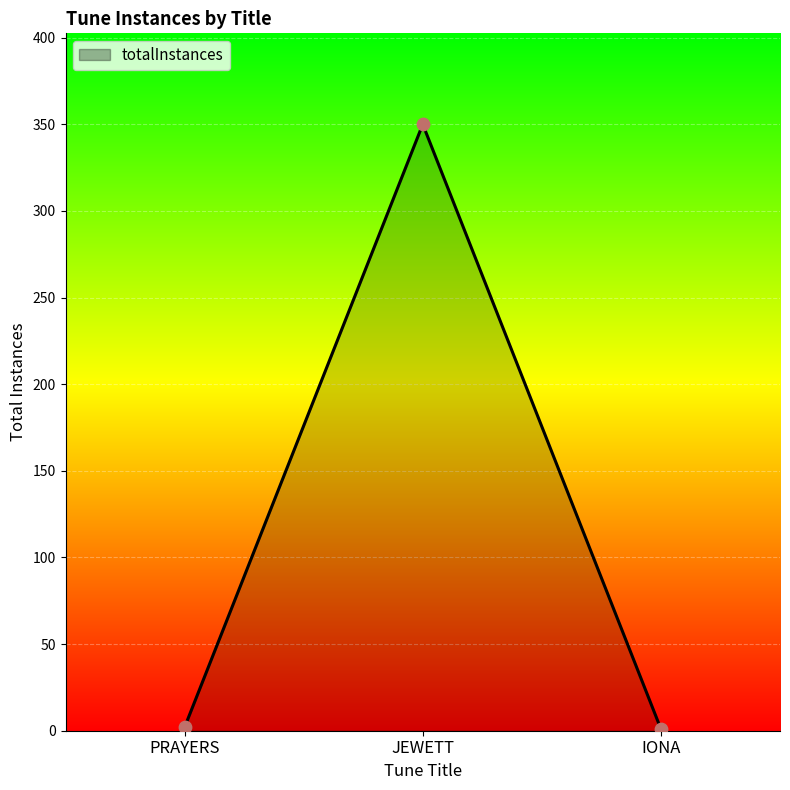

What is the change in value from PRAYERS to IONA?

-1